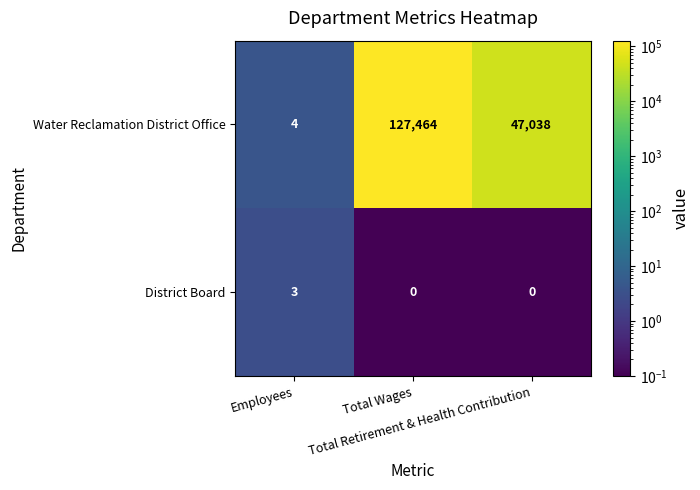

Between Employees and Total Wages, which series saw the biggest shift?

Water Reclamation District Office